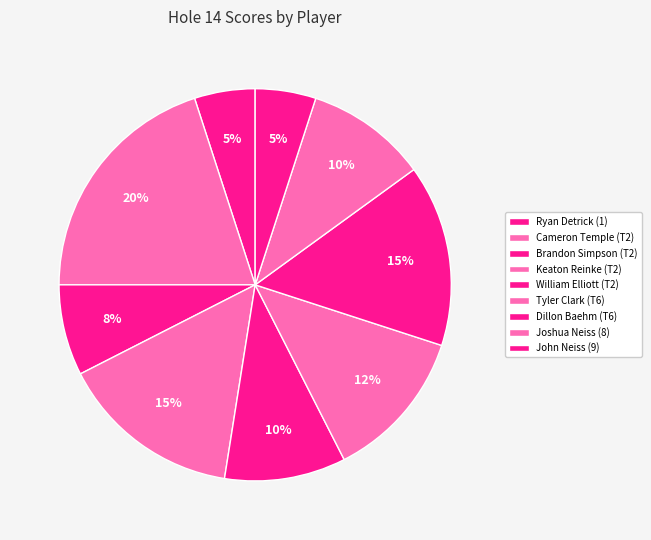

Does John Neiss (9) represent more than half of the total?

No